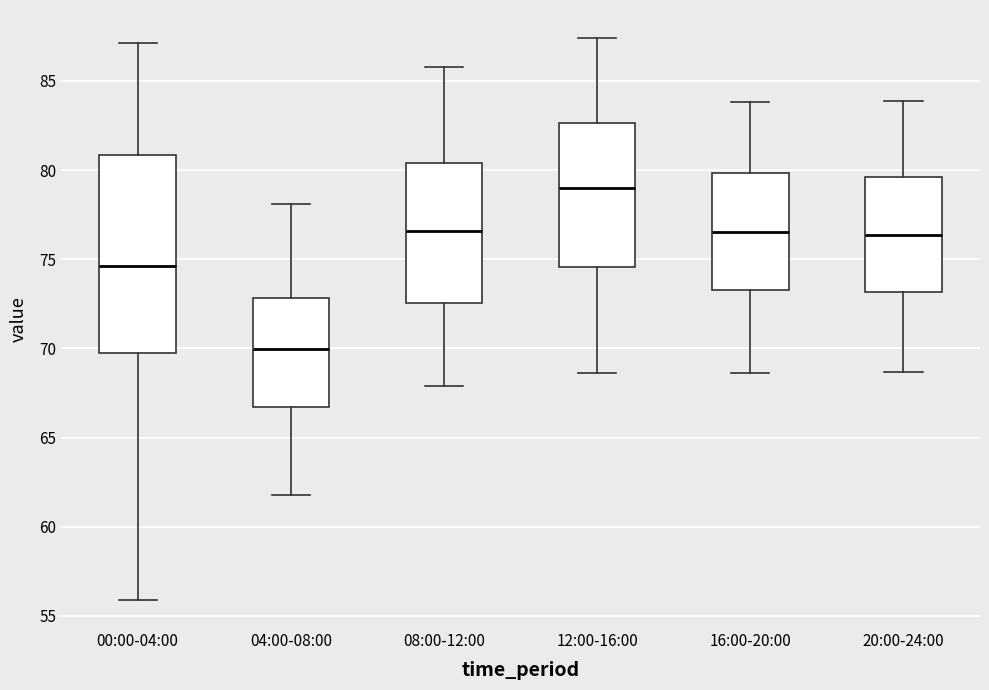

Reading left to right, read every box against the y-axis: the position of its median line, the range the box covers, and the ends of its whiskers. The values are not printed on the chart, so give them approximately, as read against the axis.

00:00-04:00: median 74.5, box 70.0 to 81.0, whiskers 56.0 to 87.0
04:00-08:00: median 70.0, box 66.5 to 73.0, whiskers 62.0 to 78.0
08:00-12:00: median 76.5, box 72.5 to 80.5, whiskers 68.0 to 86.0
12:00-16:00: median 79.0, box 74.5 to 82.5, whiskers 68.5 to 87.5
16:00-20:00: median 76.5, box 73.5 to 80.0, whiskers 68.5 to 84.0
20:00-24:00: median 76.5, box 73.0 to 79.5, whiskers 68.5 to 84.0